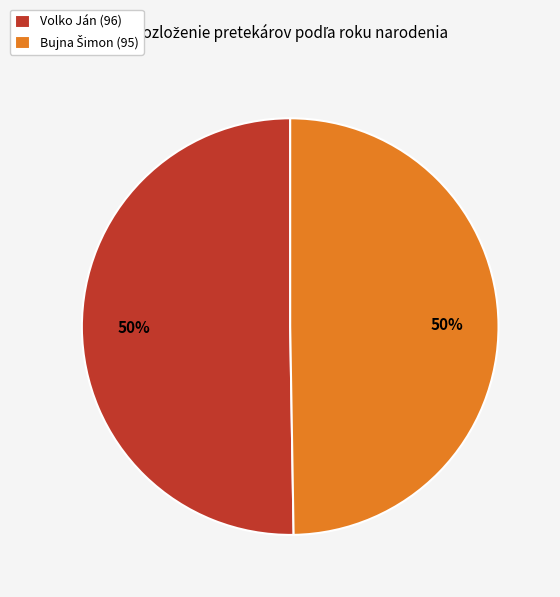

How many slices are in this pie chart?

2